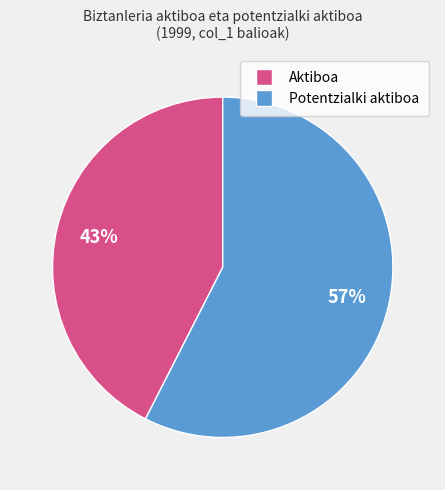

Is there a majority slice in this chart?

Yes